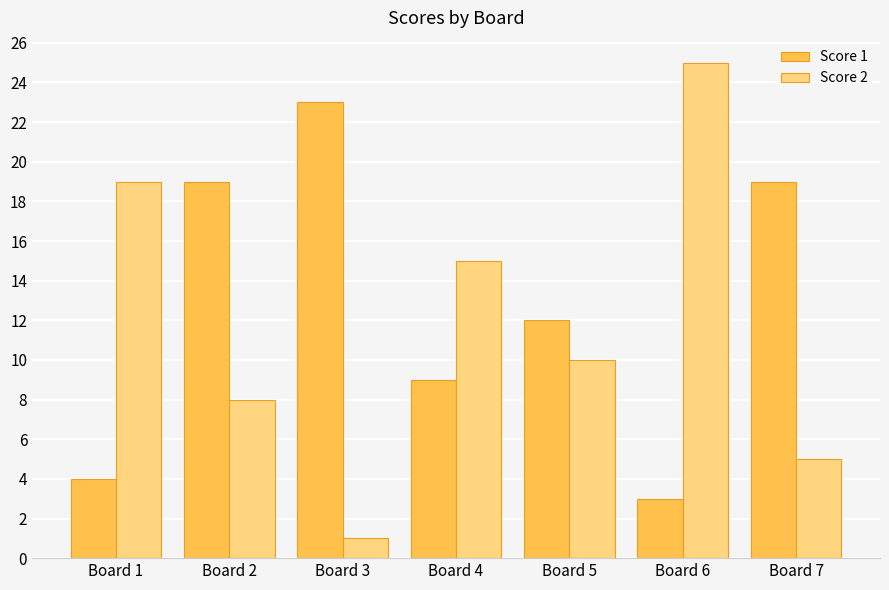

Rank the categories by Score 2 value from lowest to highest.

Board 3, Board 7, Board 2, Board 5, Board 4, Board 1, Board 6